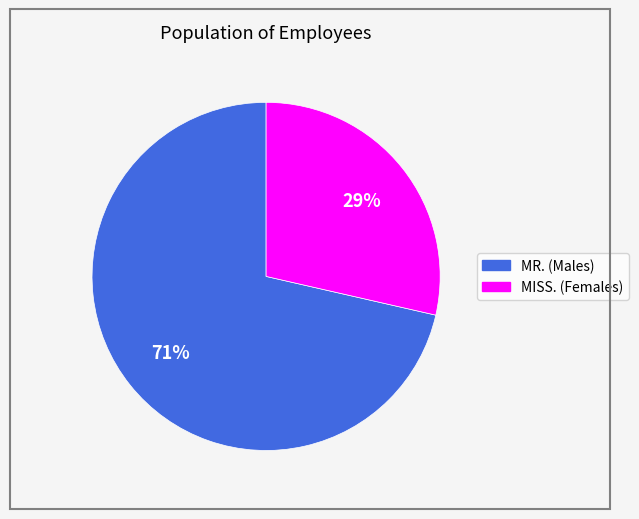

What percentage is the MISS. slice, to the nearest percent?

29%